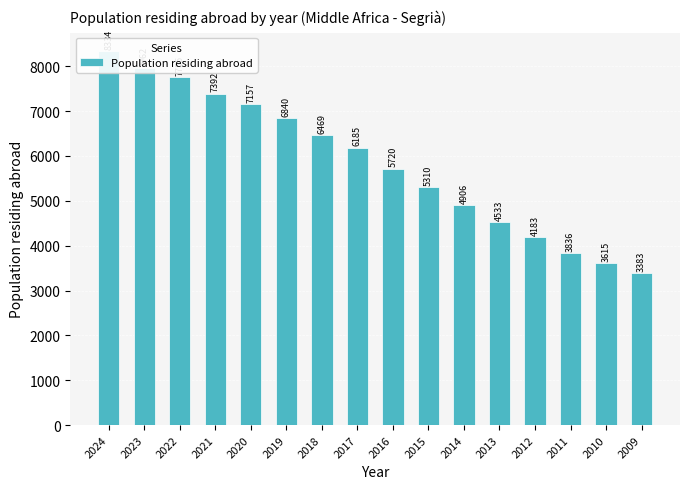

Rank the categories by value from lowest to highest.

2009, 2010, 2011, 2012, 2013, 2014, 2015, 2016, 2017, 2018, 2019, 2020, 2021, 2022, 2023, 2024